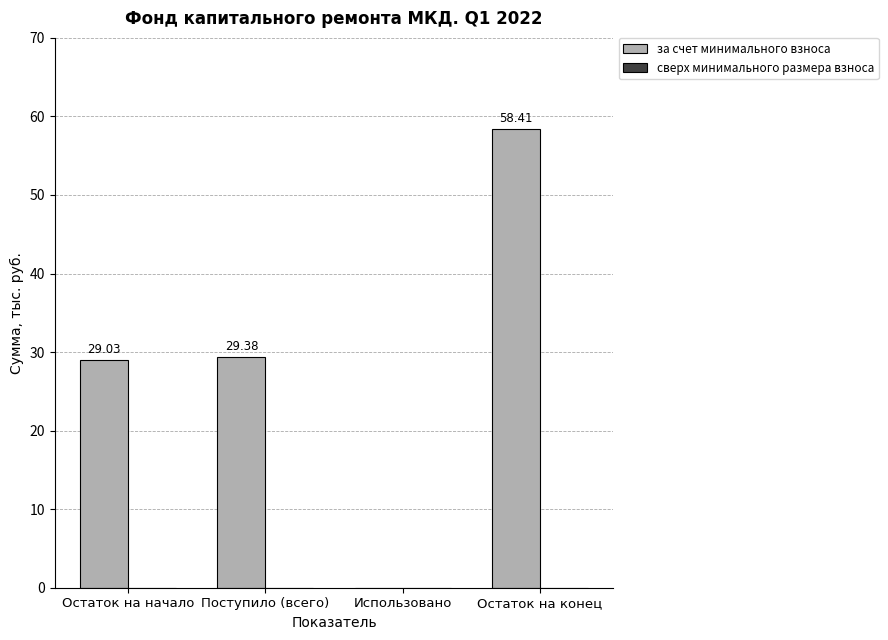

Between Остаток на конец and Остаток на начало, which is larger?

Остаток на конец